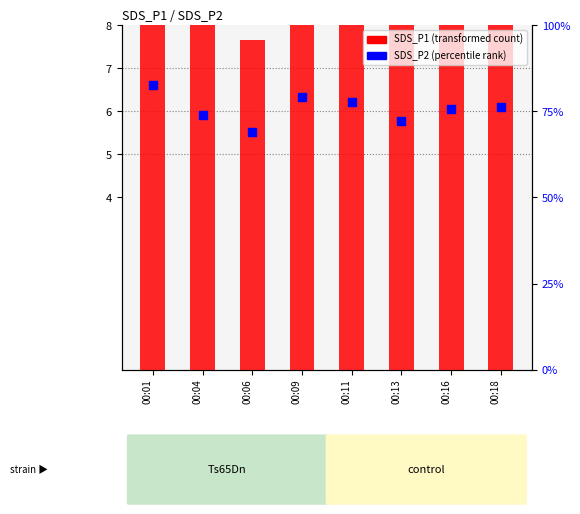

At how many categories does at least one series exceed 26?

8